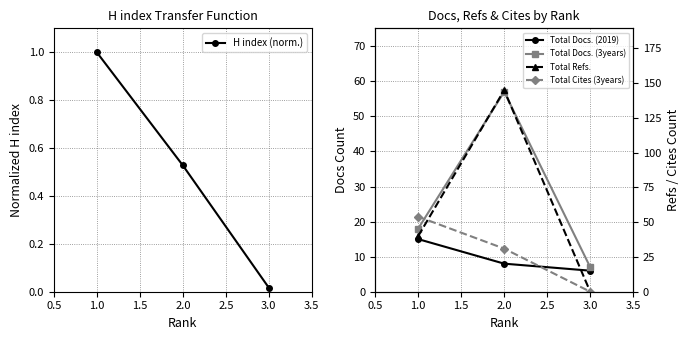

What is the value of the H index (norm.) point at the 1st from the left?

1.0